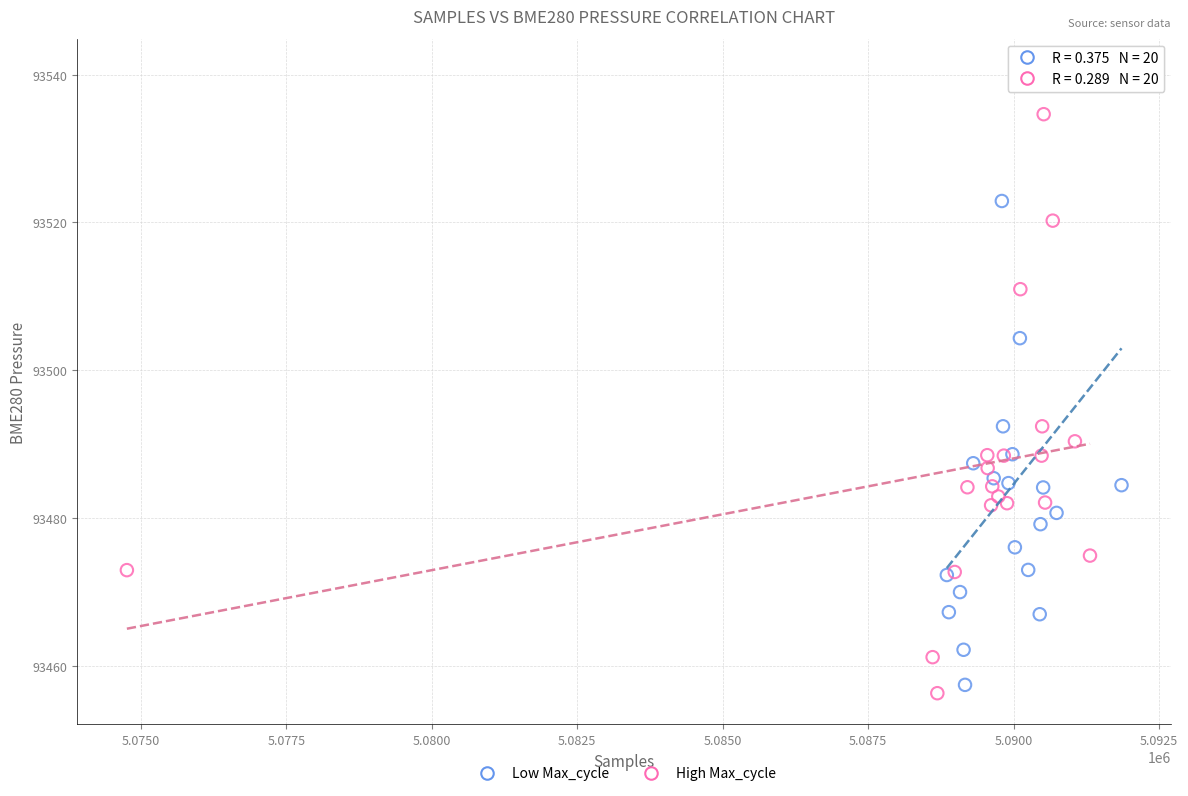

Which series has the largest Y range (max minus min)?

Low Max_cycle